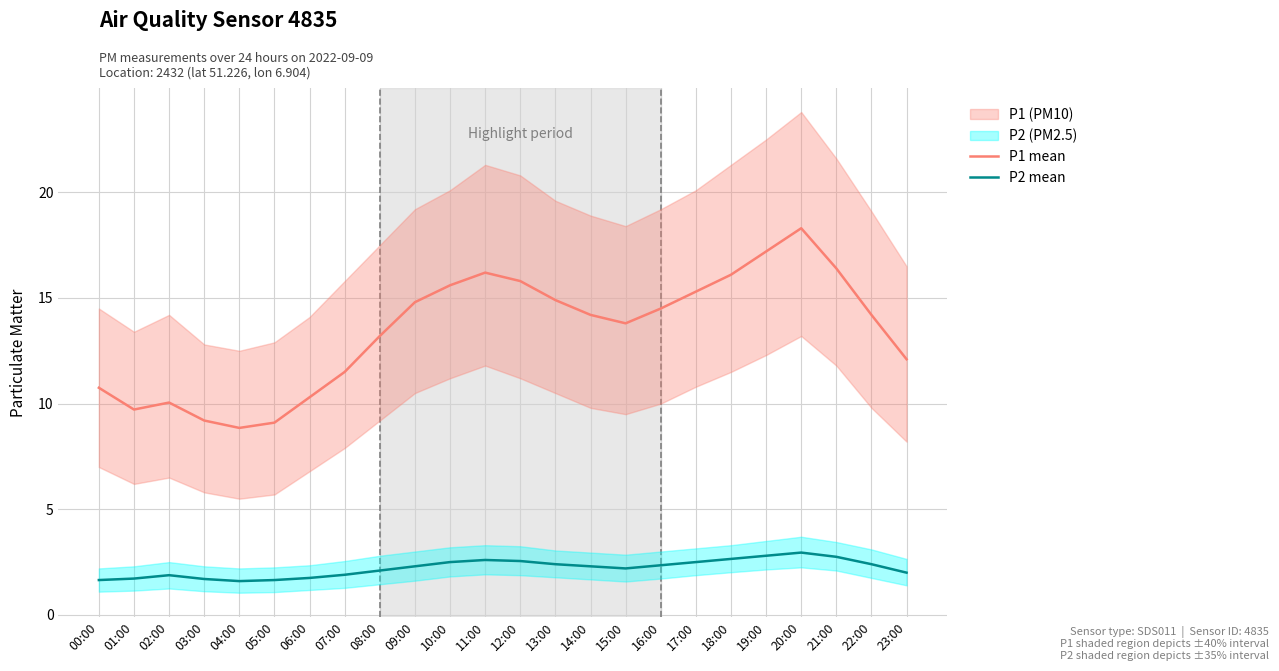

The P1 mean series shows 18.5 at 08:00. True or false?

False